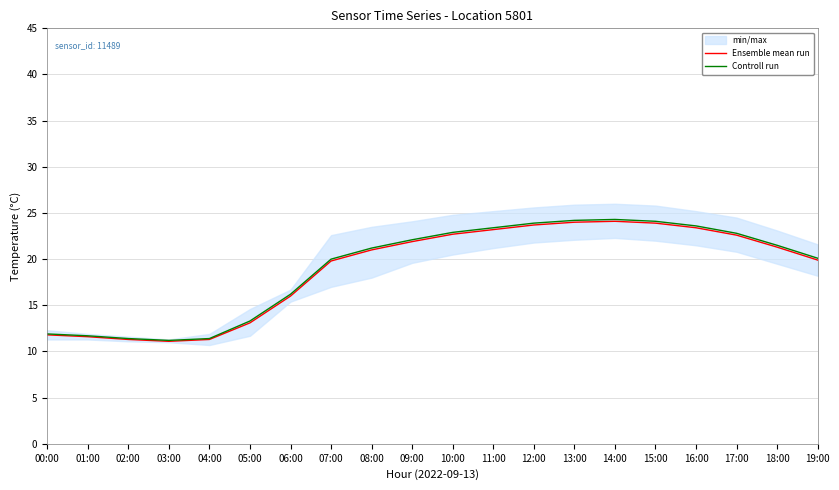

List the series in order of their peak value, highest first.

Controll run, Ensemble mean run